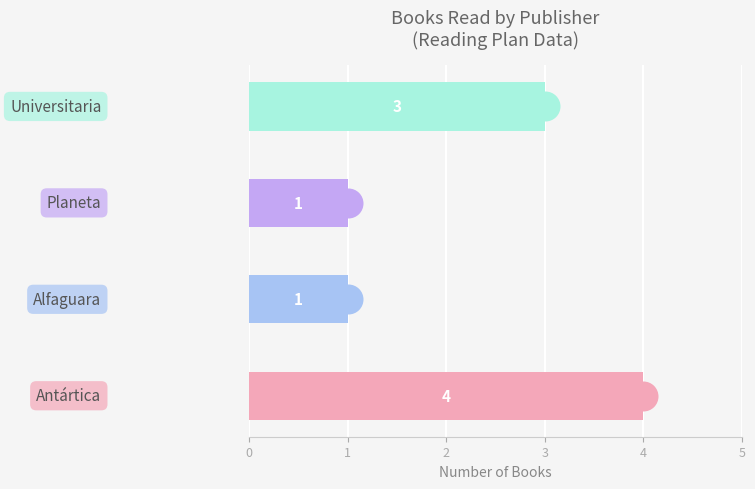

Count the values in the range 1 to 4.

4